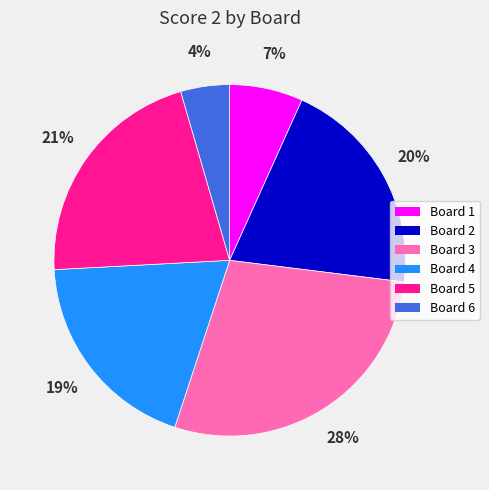

What is the smallest slice in the pie chart?

Board 6